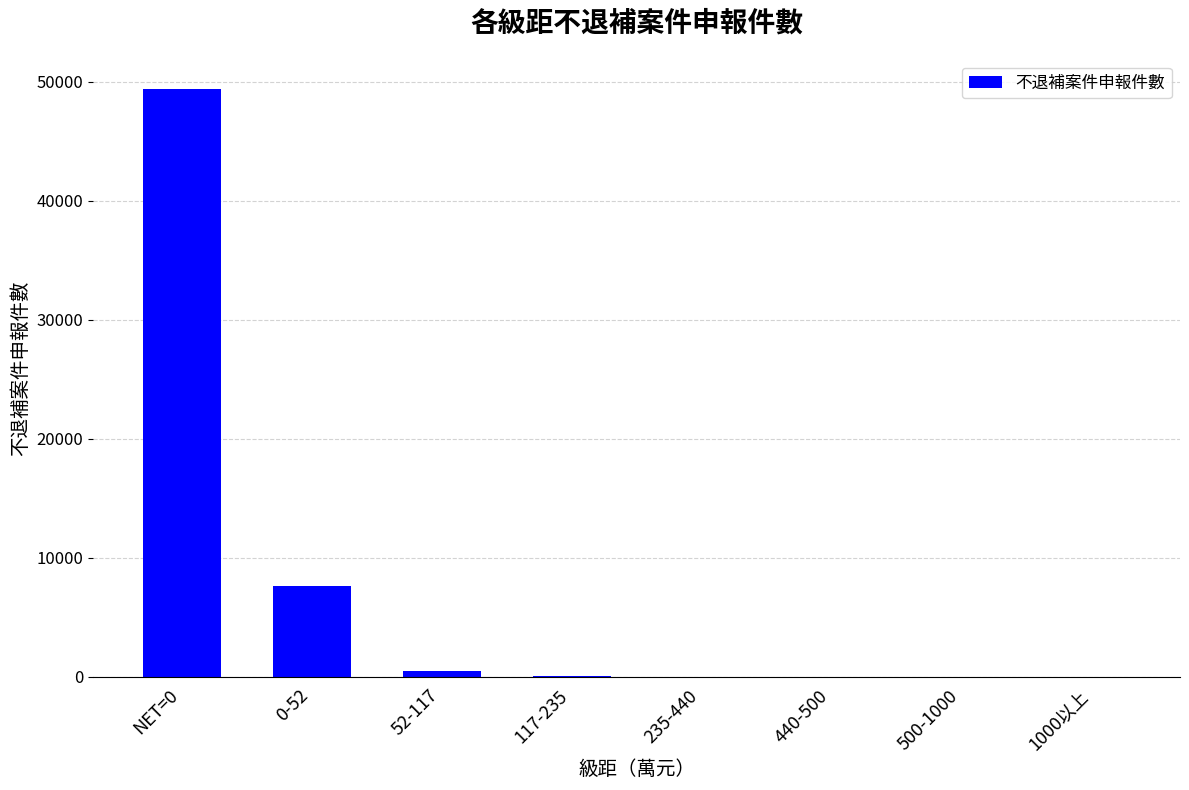

What value does the data have at 235-440, to the nearest 10?

30